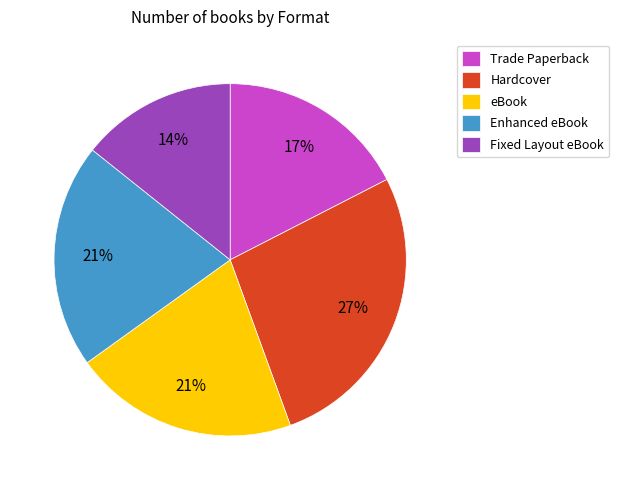

To the nearest percent, what percentage of the pie is eBook?

21%